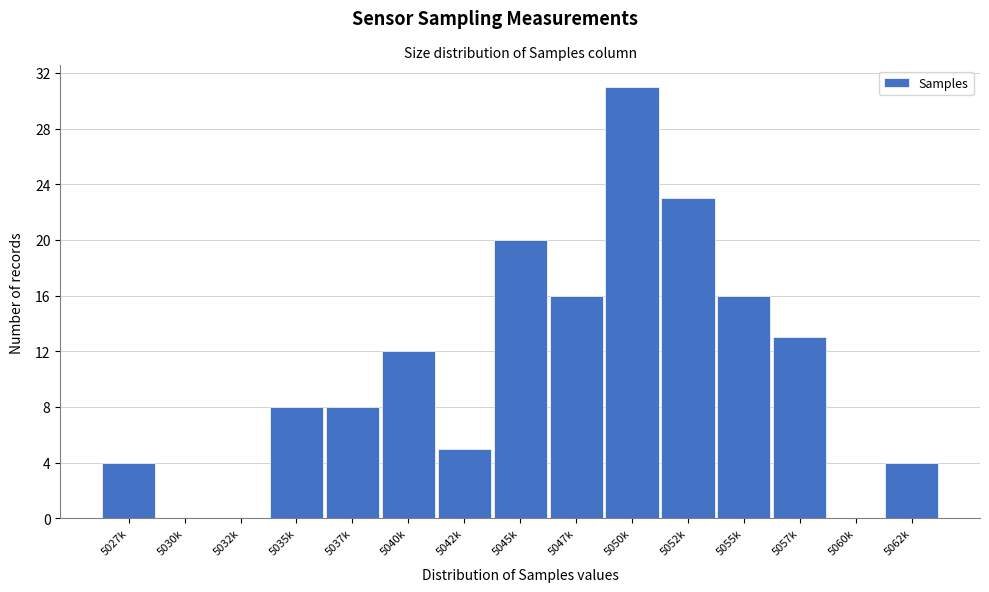

Reading left to right, what are all the values shown in this chart?

5027k=4	5030k=0	5032k=0	5035k=8	5037k=8	5040k=12	5042k=5	5045k=20	5047k=16	5050k=31	5052k=23	5055k=16	5057k=13	5060k=0	5062k=4